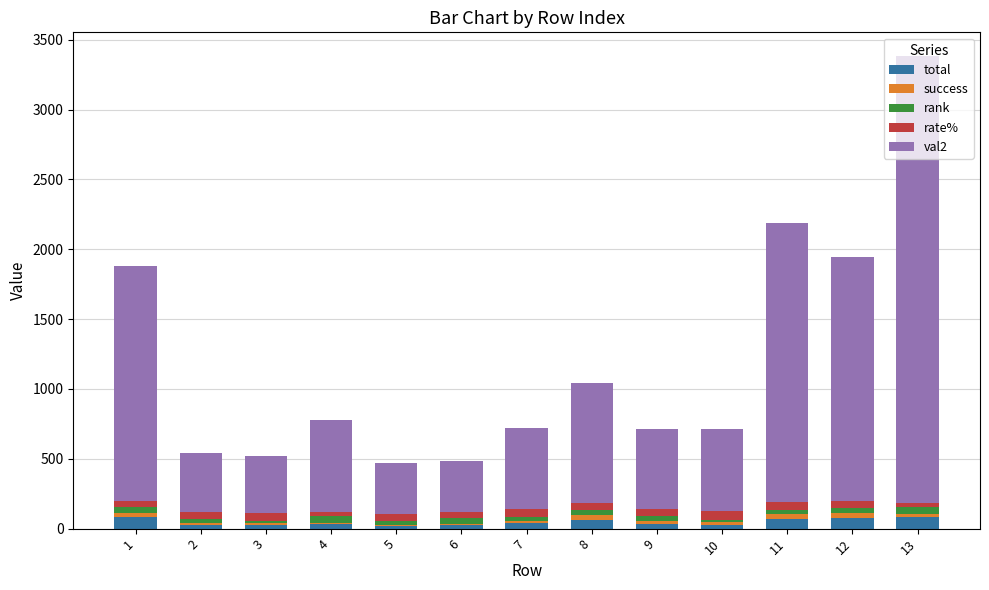

Which series has the largest total across all categories?

val2